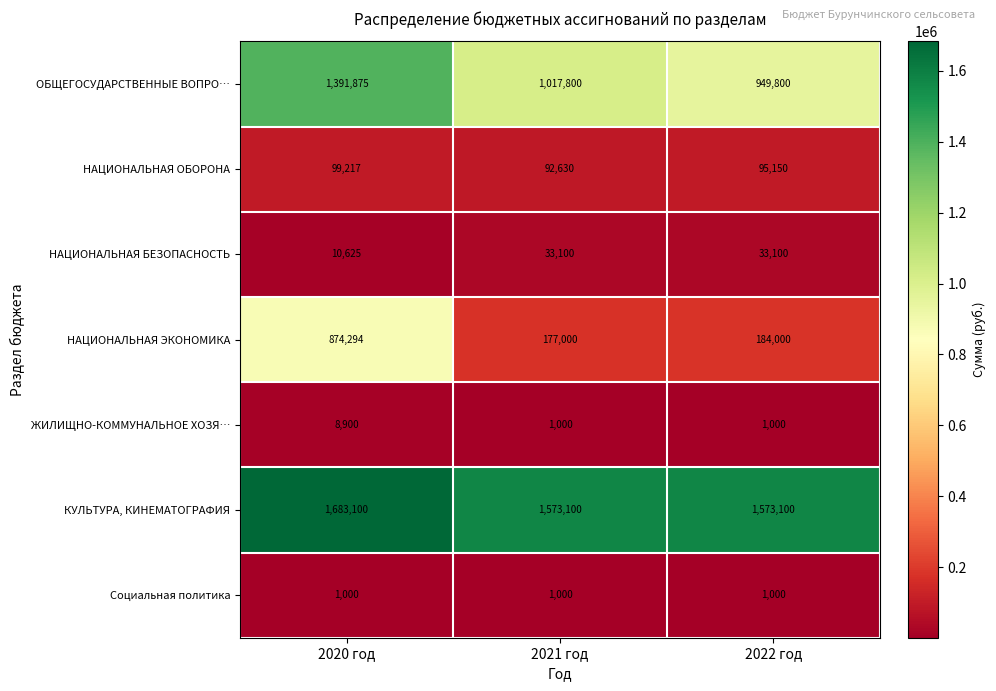

Is it true that ЖИЛИЩНО-КОММУНАЛЬНОЕ ХОЗЯ… equals 1450 at 2022 год?

False